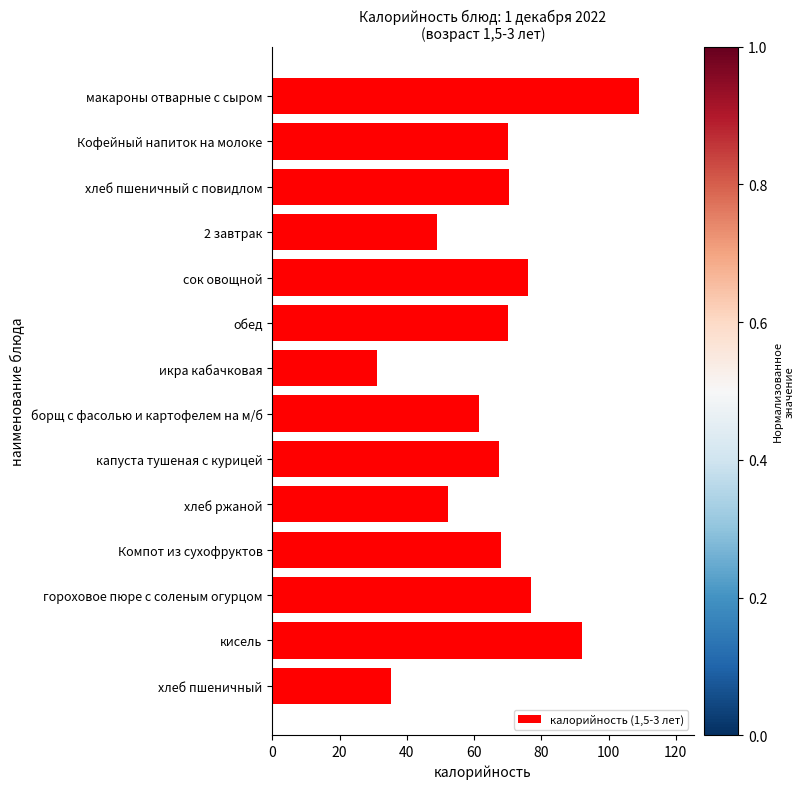

What is the value of the 4th bar from the top?

49.0